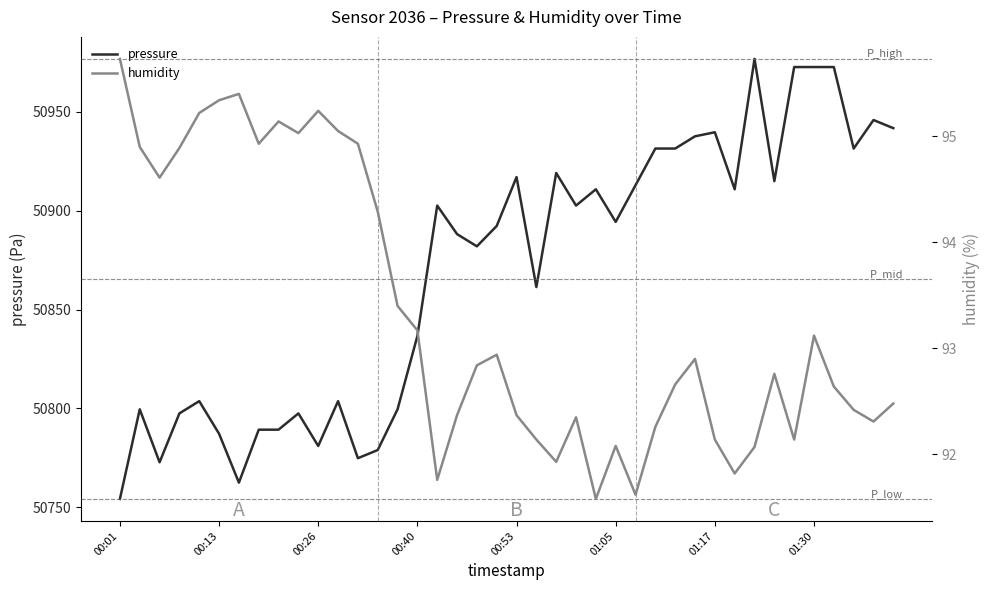

What is the difference between the pressure values at 00:53 and 00:13?

129.9